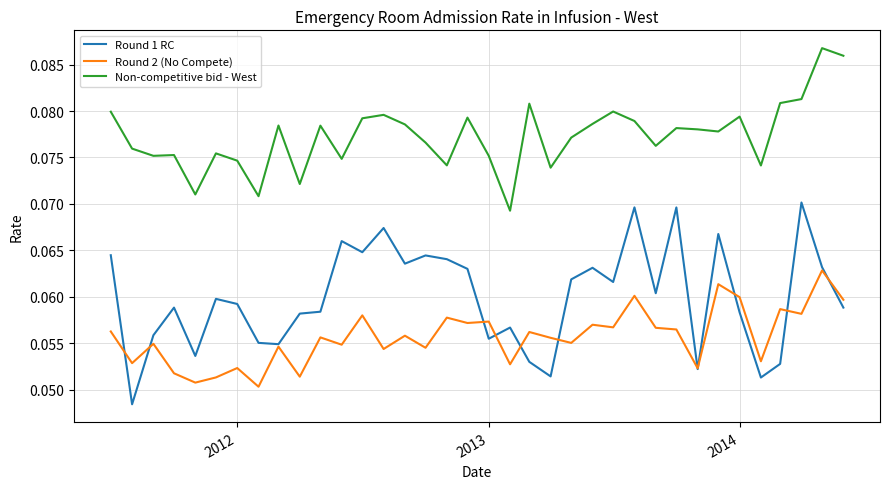

True or false: Non-competitive bid - West and Round 1 RC cross at least once.

False